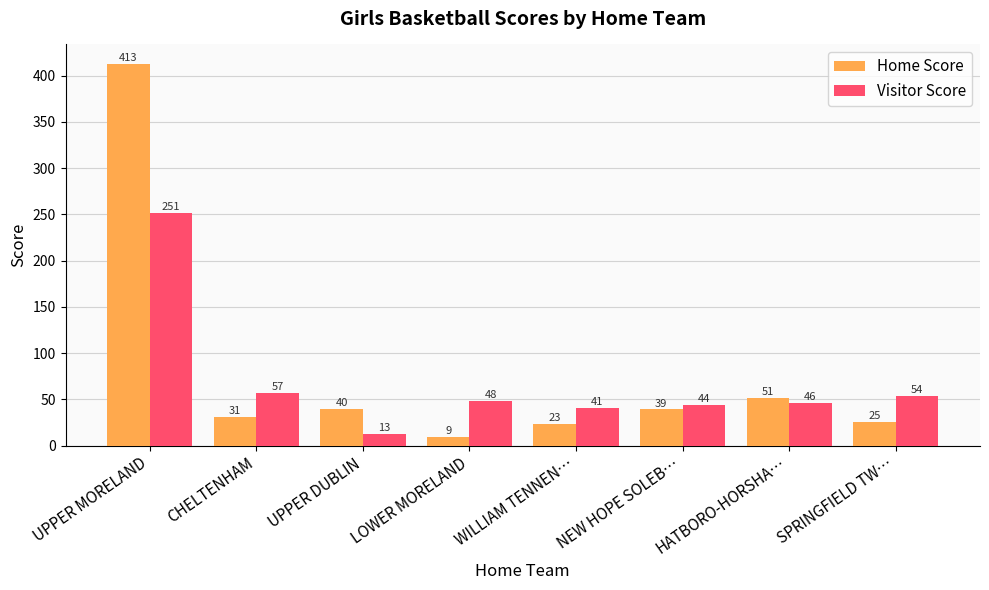

Which series changed the most between UPPER DUBLIN and HATBORO-HORSHA…?

Visitor Score